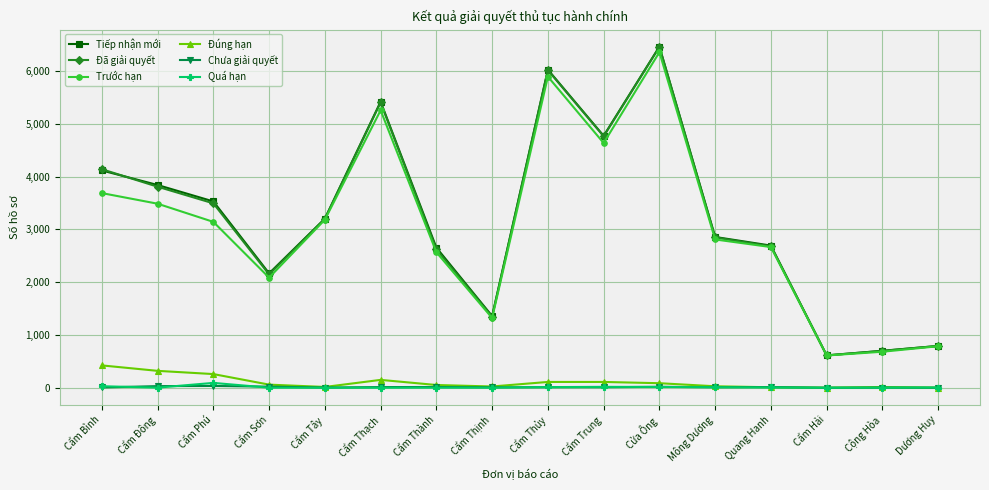

What is the average value of the Đúng hạn series?

104